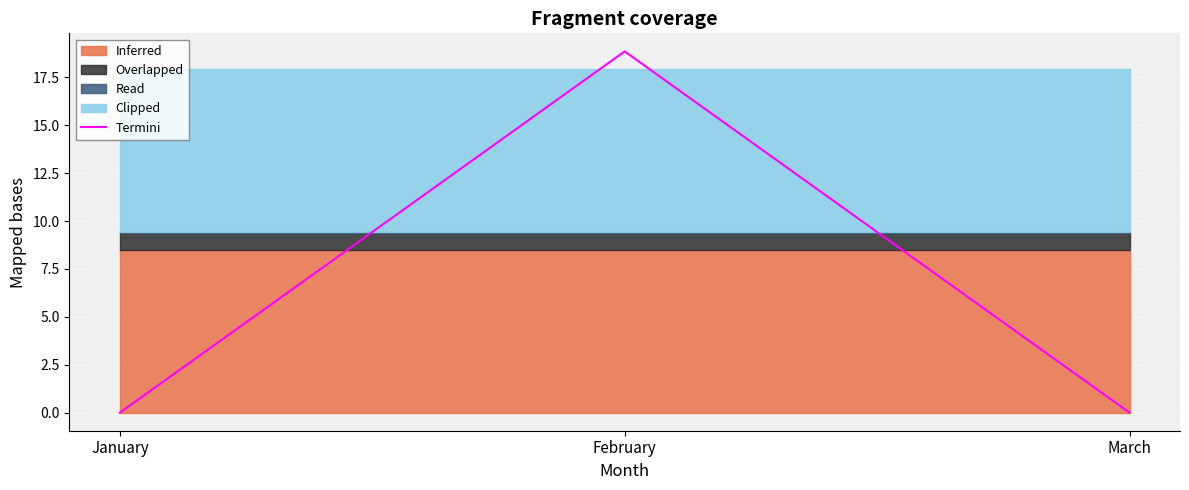

Which category has the highest value in the Termini series?

February